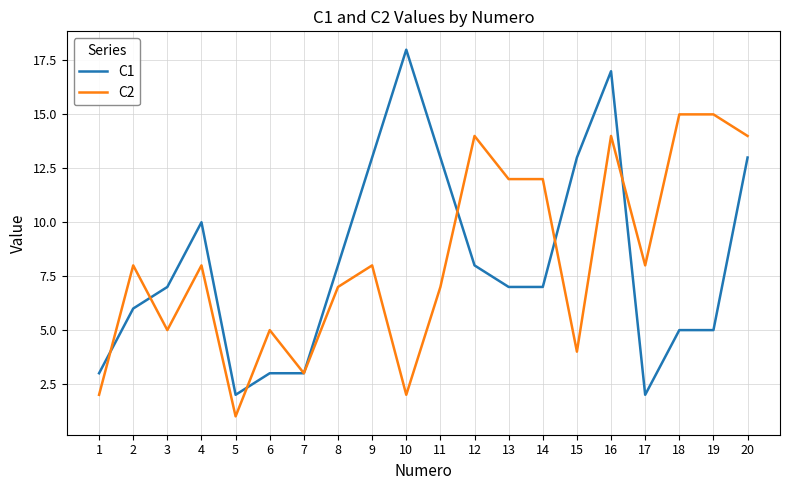

Between which two adjacent categories do C2 and C1 first intersect?

1 and 2